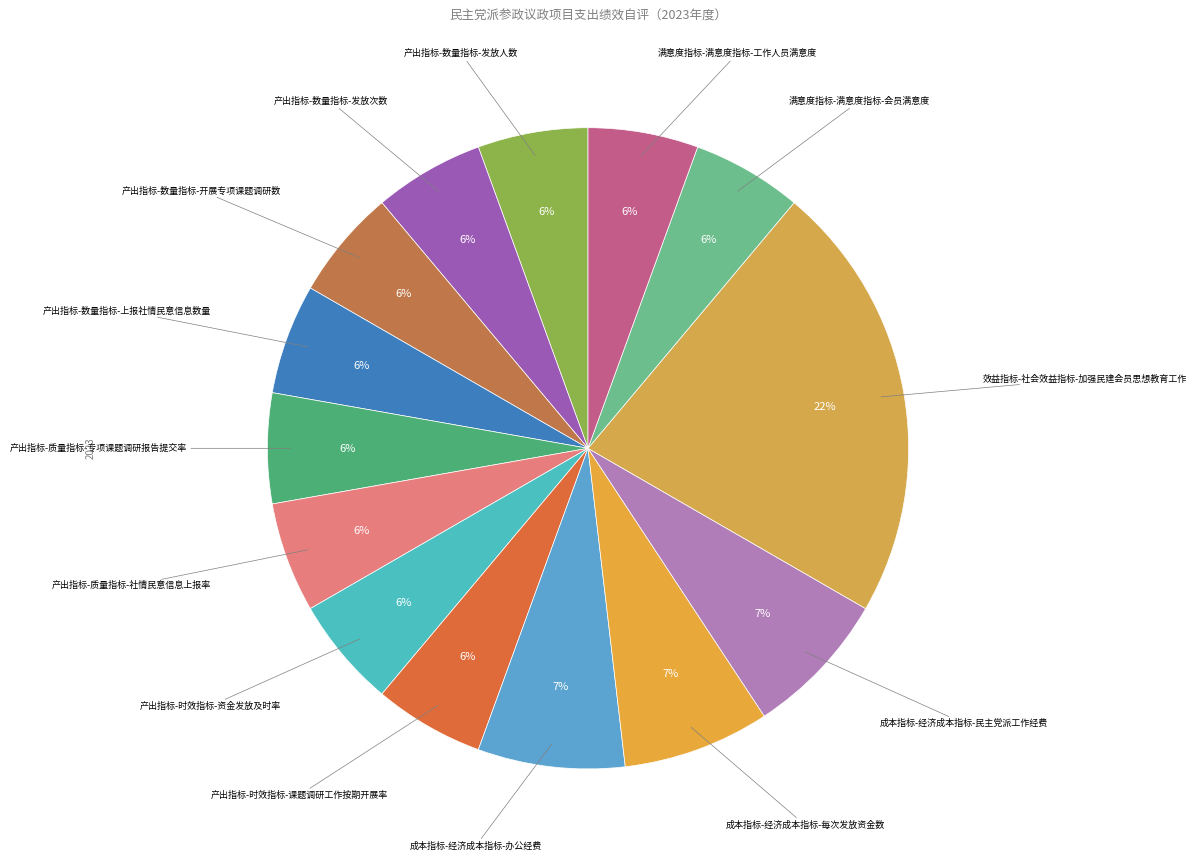

Count the number of slices in the pie.

14